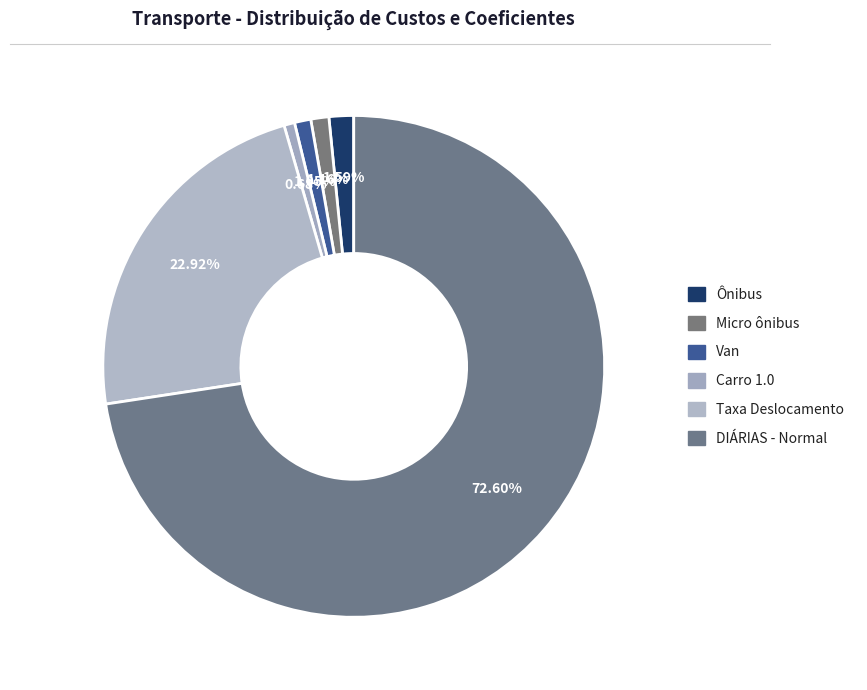

The Micro ônibus slice represents 11% of the pie. True or false?

False